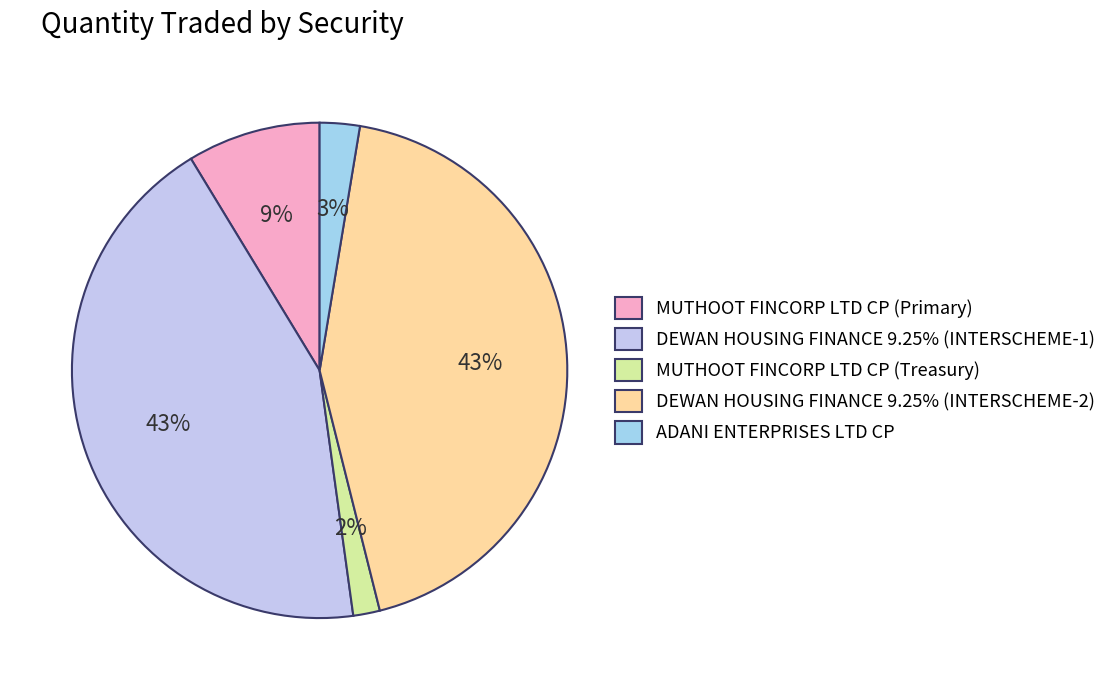

What is the change in value from MUTHOOT FINCORP LTD CP (Primary) to DEWAN HOUSING FINANCE 9.25% (INTERSCHEME-1)?

+40000